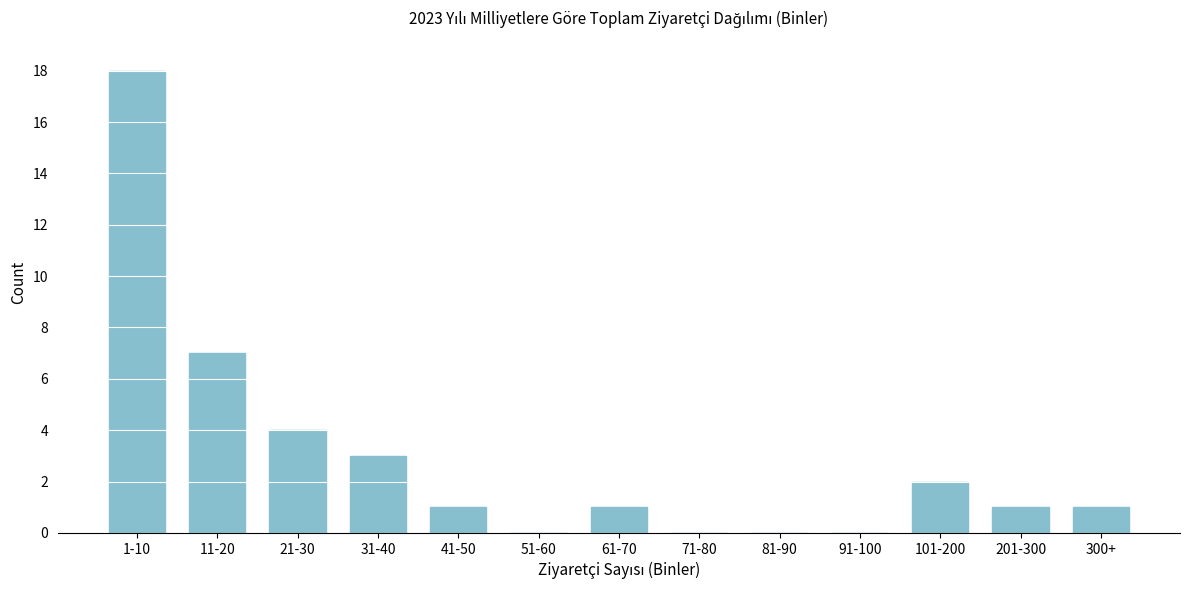

Reading left to right, extract all data points from this chart.

1-10=18	11-20=7	21-30=4	31-40=3	41-50=1	51-60=0	61-70=1	71-80=0	81-90=0	91-100=0	101-200=2	201-300=1	300+=1